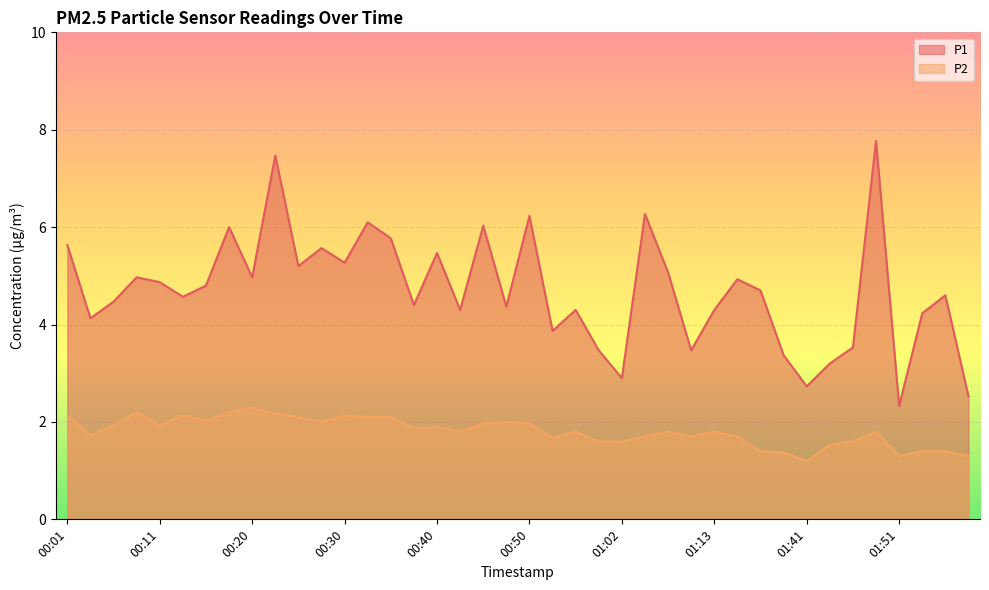

What is the lowest value of the P2 series?

1.2